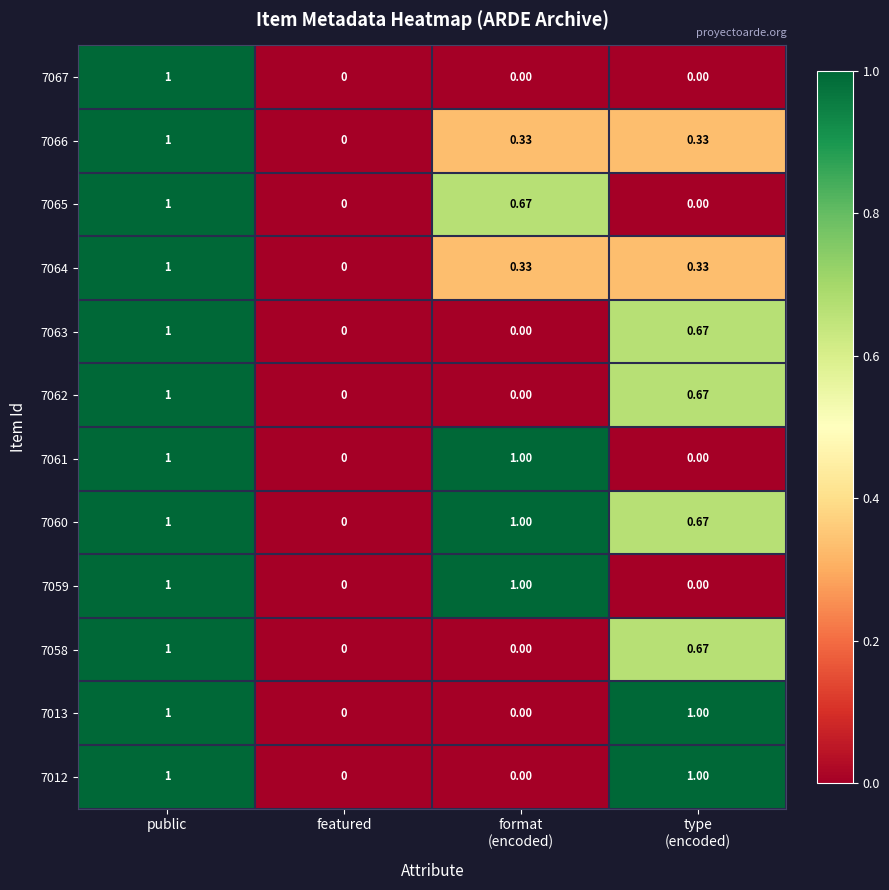

How many data points does each series have?

4